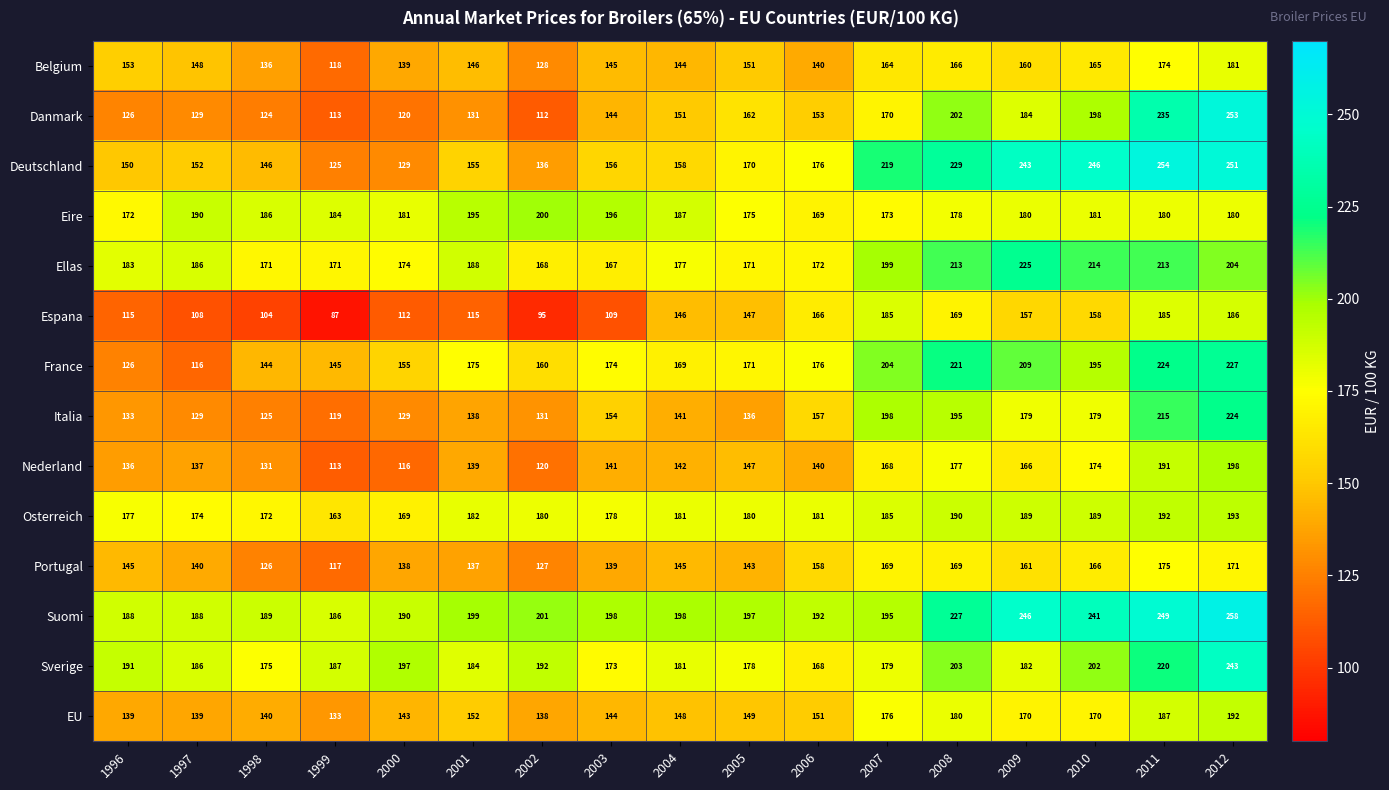

Count the number of data series in this chart.

14